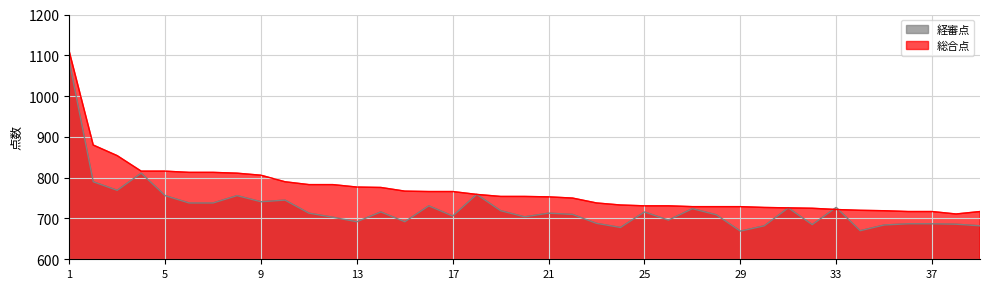

What is the difference between the maximum and minimum values in the 総合点 series?

398